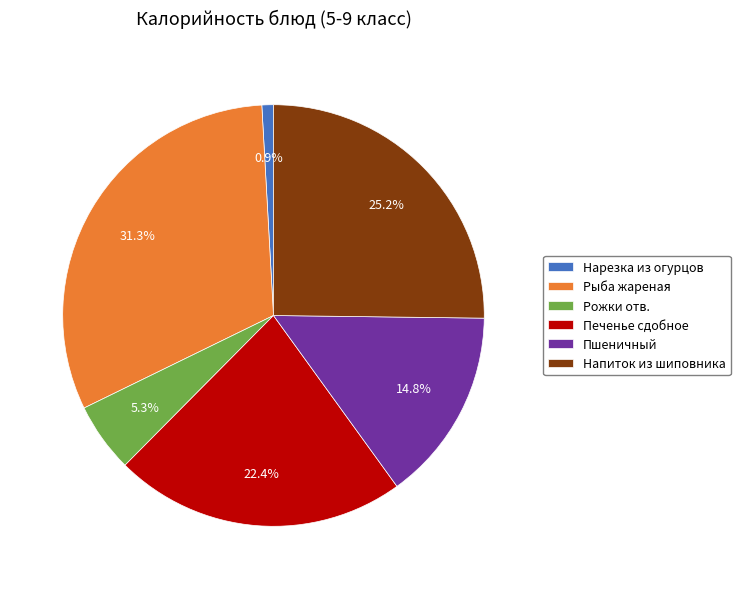

What is the largest slice in the pie chart?

Рыба жареная